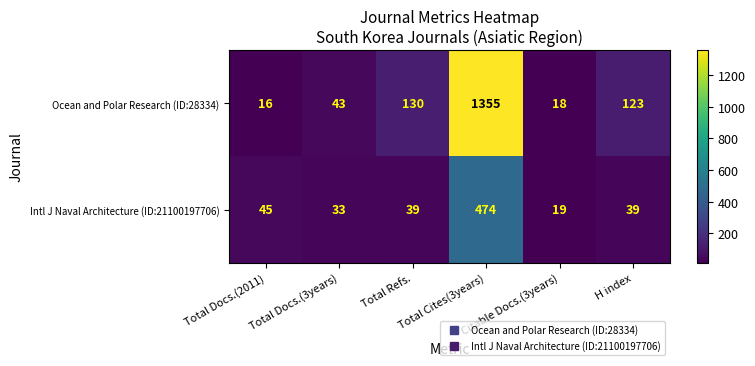

What is the approximate value of Ocean and Polar Research (ID:28334) at Citable Docs.(3years)?

18